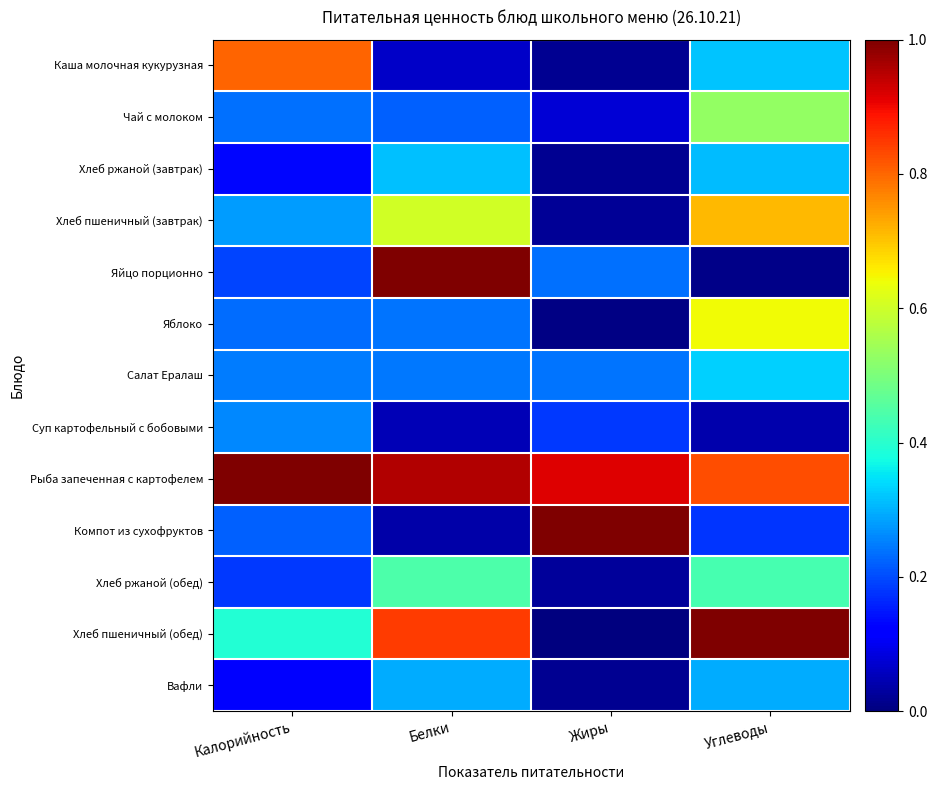

At which category does the chart reach its minimum across all series?

Жиры